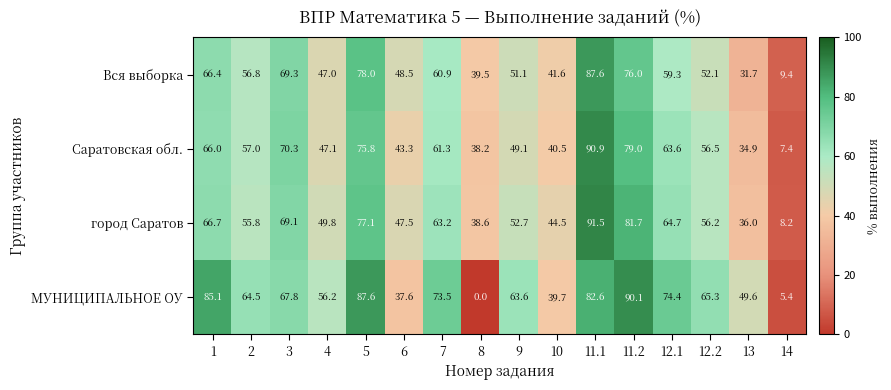

Rank the series at 11.2 from lowest to highest value.

Вся выборка, Саратовская обл., город Саратов, МУНИЦИПАЛЬНОЕ ОУ